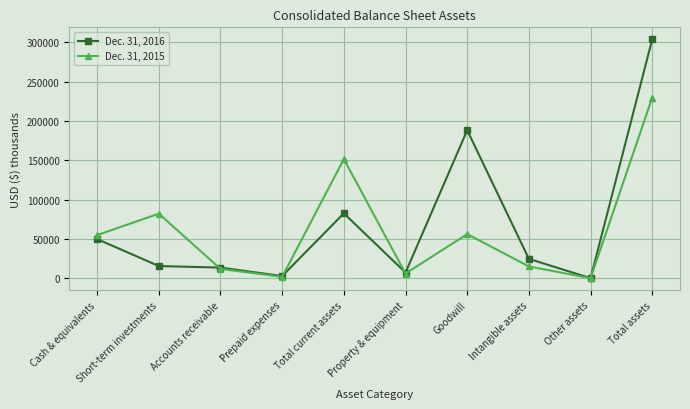

What is the greatest value displayed?

303670